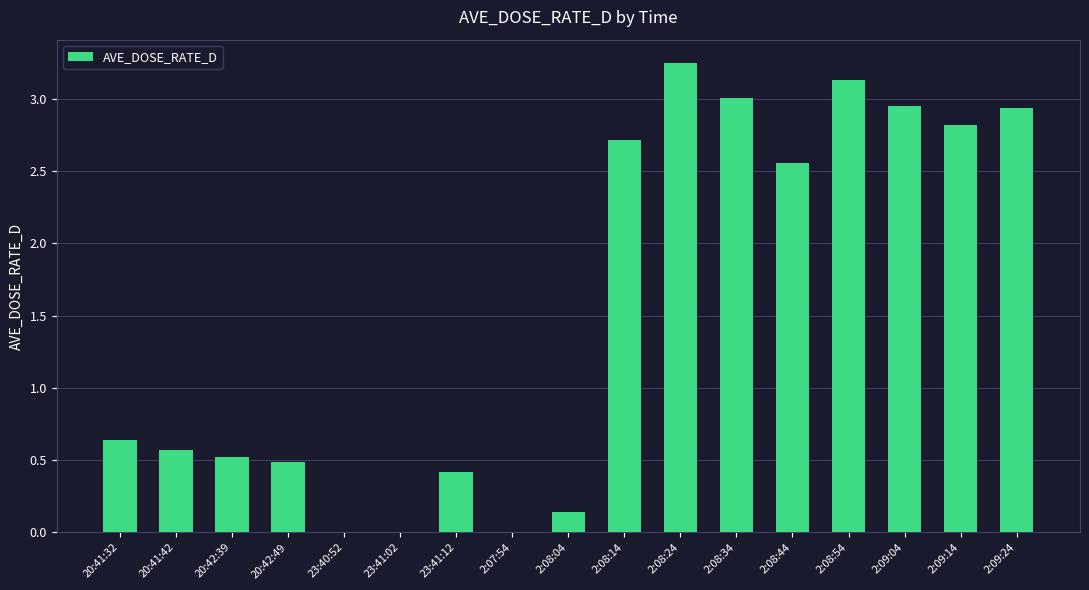

The value at 2:08:14 is 2.7. True or false?

True